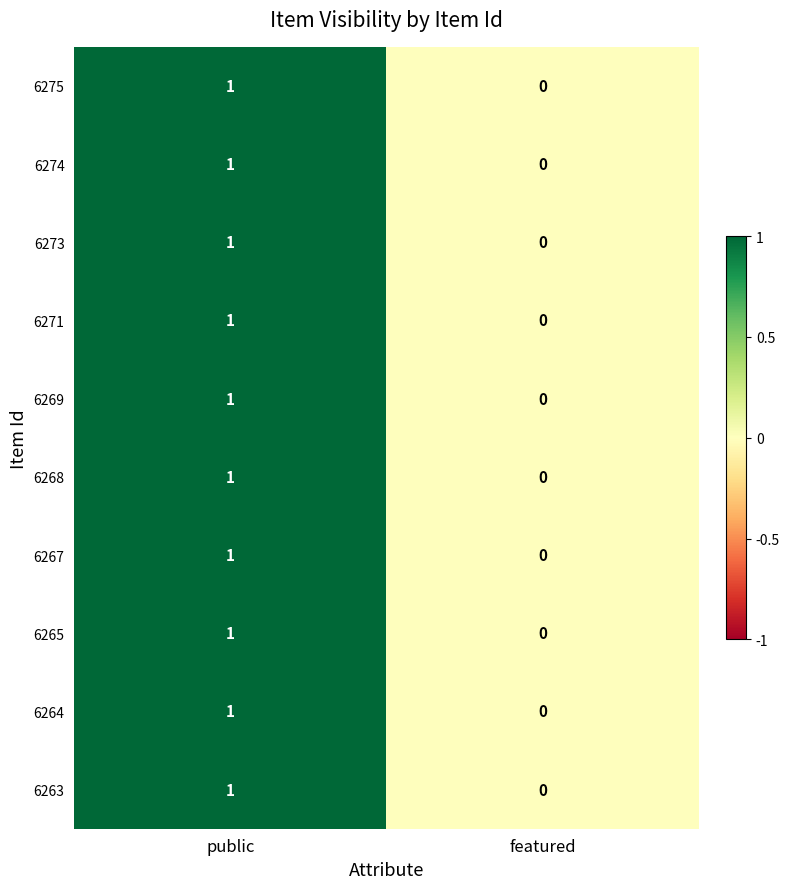

List the labels in order of 6267 value, largest first.

public, featured